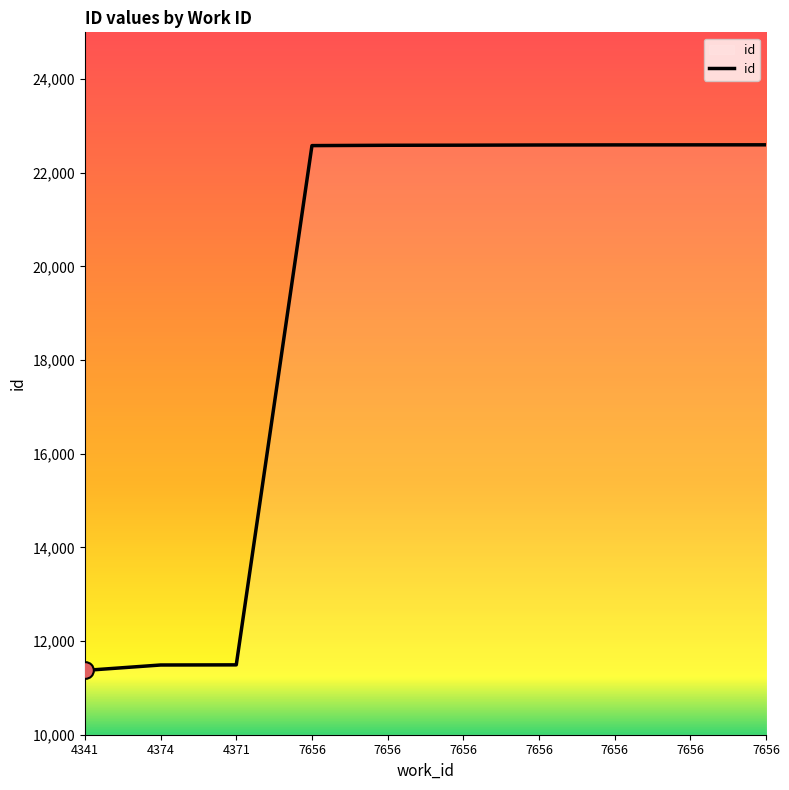

Is this an area chart (filled region under the line)?

No